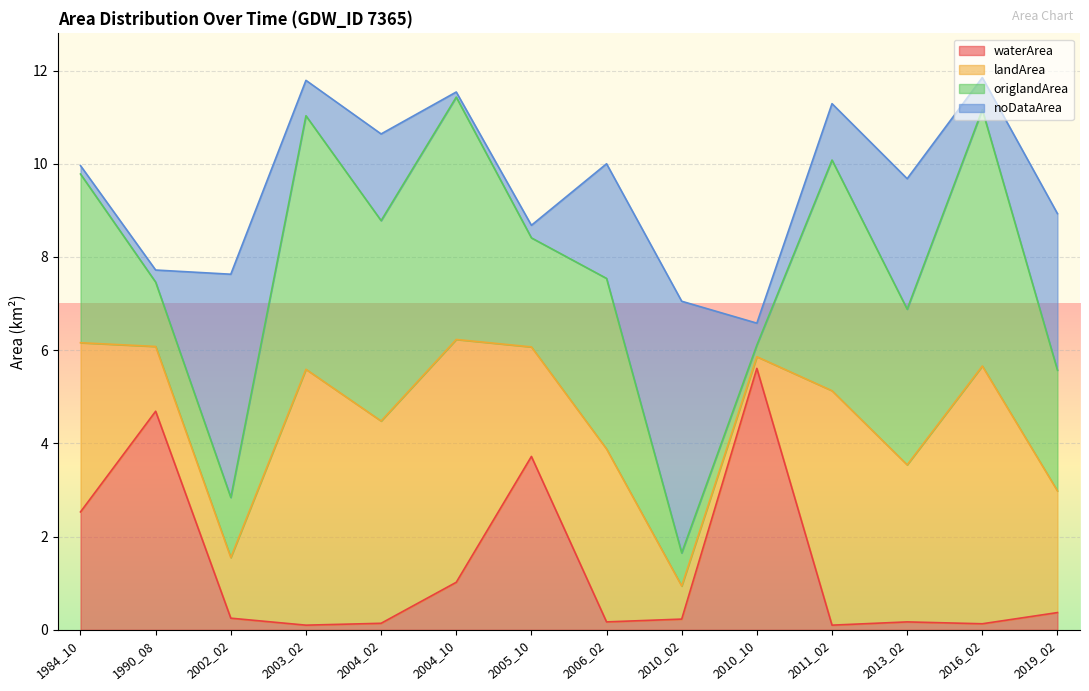

True or false: waterArea has a value of 0.1 at 2004_02.

True